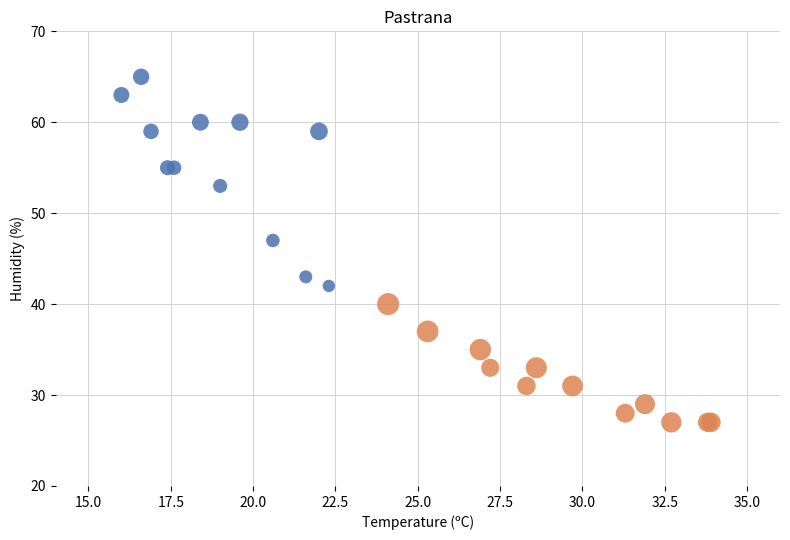

What are all the series names shown in the legend?

08/06/2024, 07/06/2024